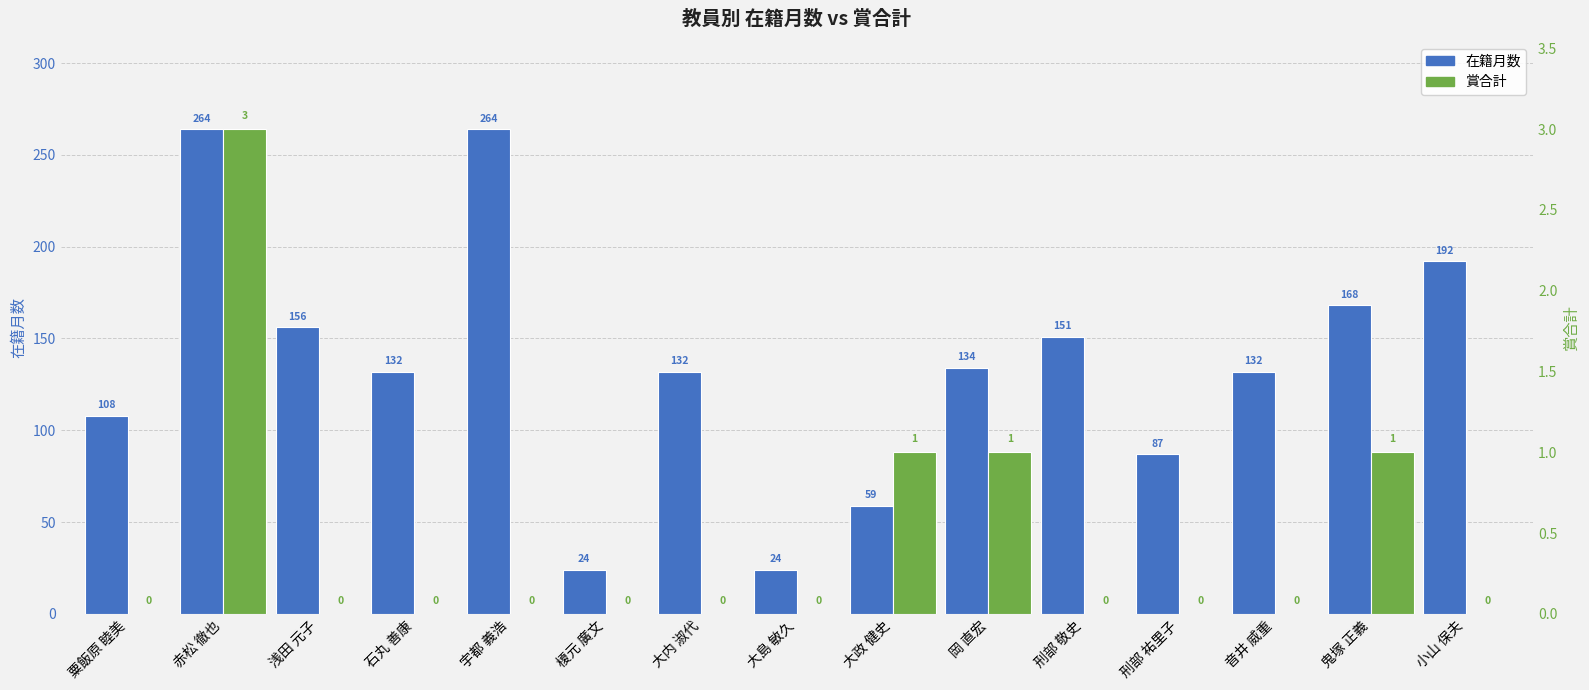

How many data points does each series have?

15